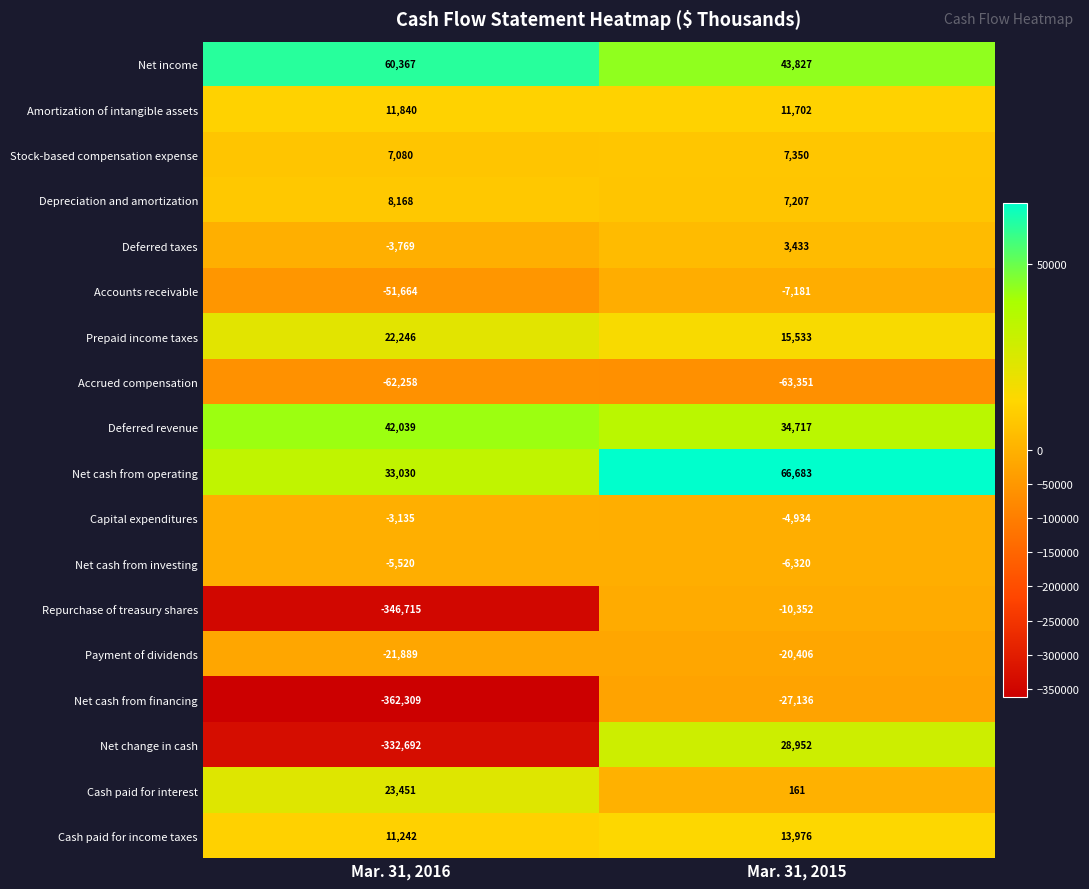

List the series in order of their peak value, lowest first.

Accrued compensation, Net cash from financing, Payment of dividends, Repurchase of treasury shares, Accounts receivable, Net cash from investing, Capital expenditures, Deferred taxes, Stock-based compensation expense, Depreciation and amortization, Amortization of intangible assets, Cash paid for income taxes, Prepaid income taxes, Cash paid for interest, Net change in cash, Deferred revenue, Net income, Net cash from operating